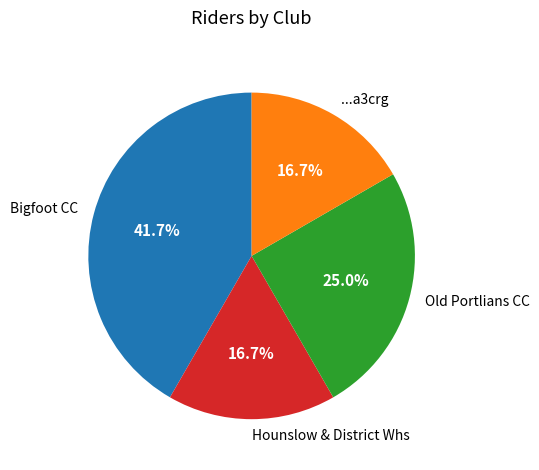

What is the largest slice in the pie chart?

Bigfoot CC